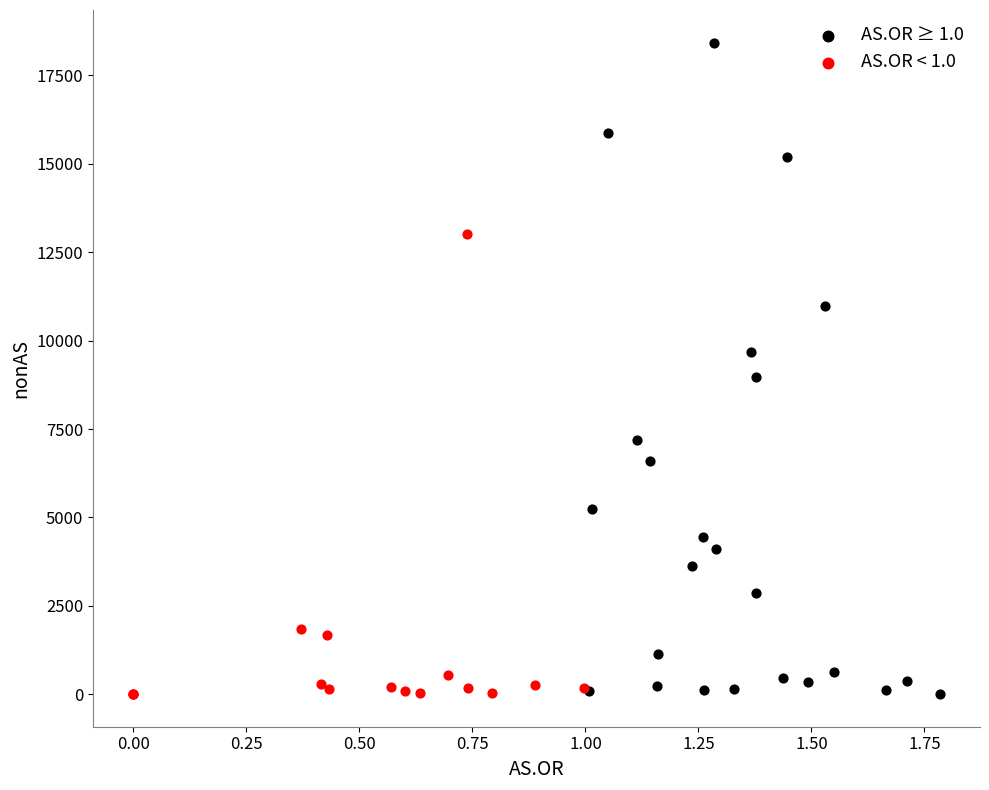

Which series has the widest spread of Y values?

AS.OR ≥ 1.0